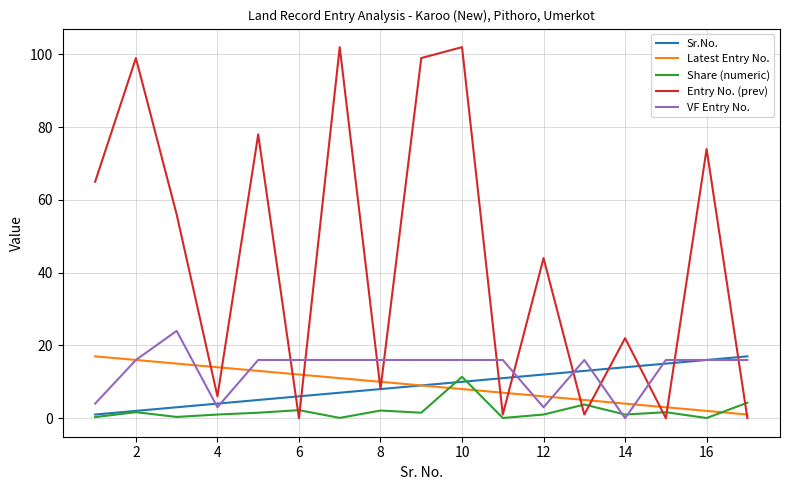

What is the greatest value displayed?

102.0